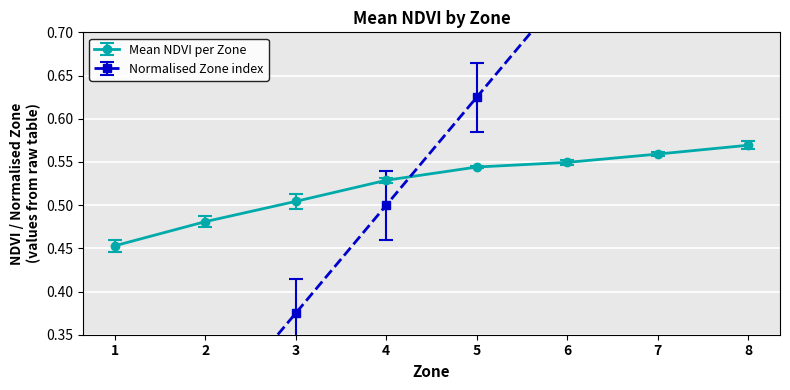

How many values are between 0 and 1?

8